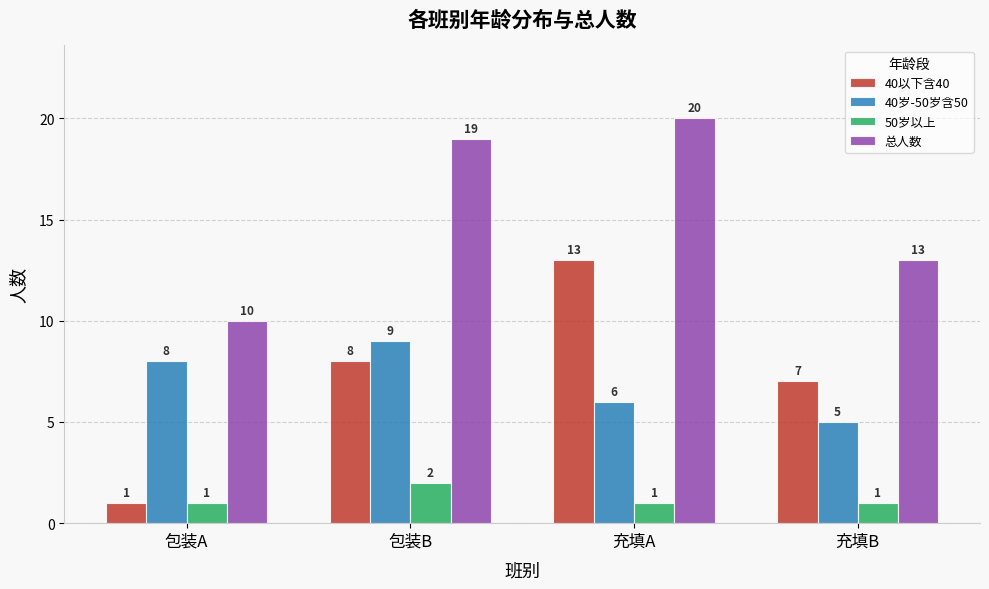

How many series are shown in this chart?

4